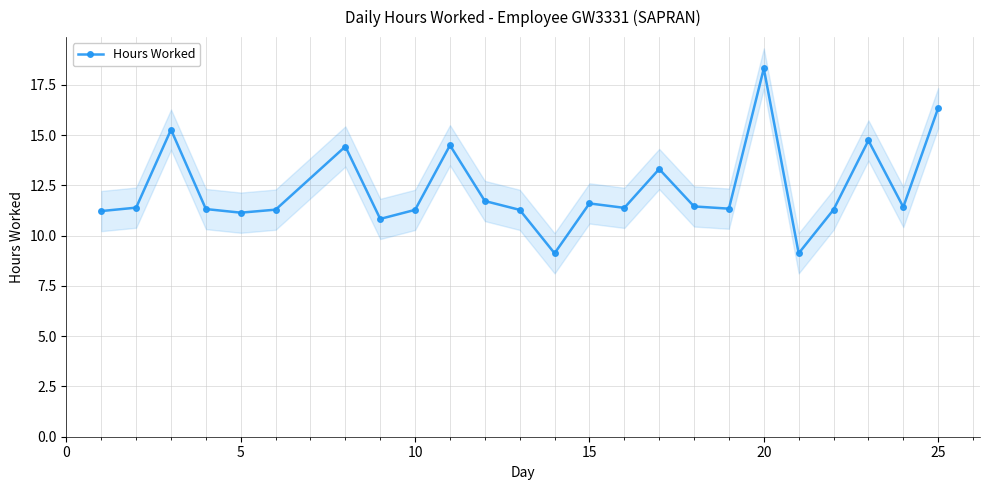

True or false: Hours Worked has more than 2 points higher than both neighbors.

True